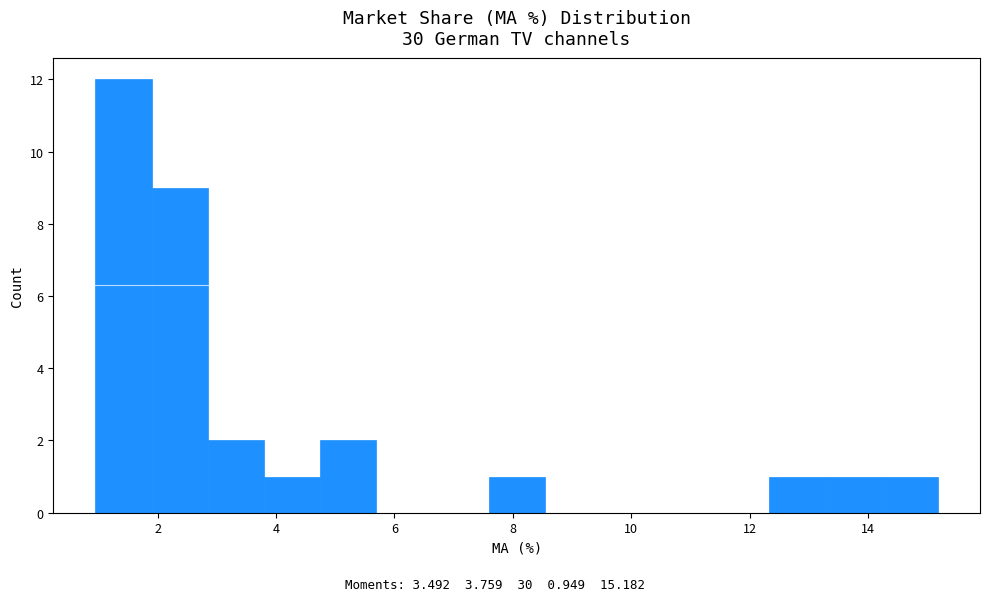

Reading left to right, transcribe this chart: for each bar, give the range it covers on the x-axis and its height. Neither the bar edges nor the heights are printed on the chart, so give them approximately, as read against the axes.

1.0 to 1.8: 12
1.8 to 2.8: 9
2.8 to 3.8: 2
3.8 to 4.8: 1
4.8 to 5.6: 2
5.6 to 6.6: 0
6.6 to 7.6: 0
7.6 to 8.6: 1
8.6 to 9.4: 0
9.4 to 10.4: 0
10.4 to 11.4: 0
11.4 to 12.4: 0
12.4 to 13.2: 1
13.2 to 14.2: 1
14.2 to 15.2: 1